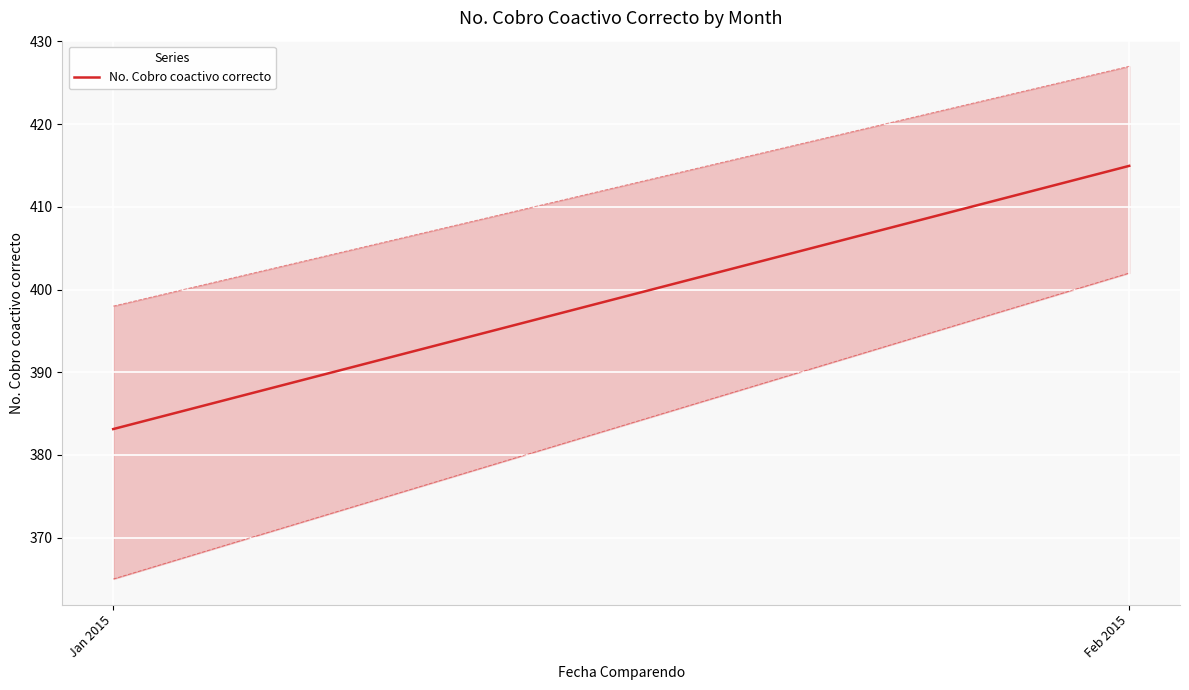

List the labels in order of value, largest first.

Feb 2015, Jan 2015